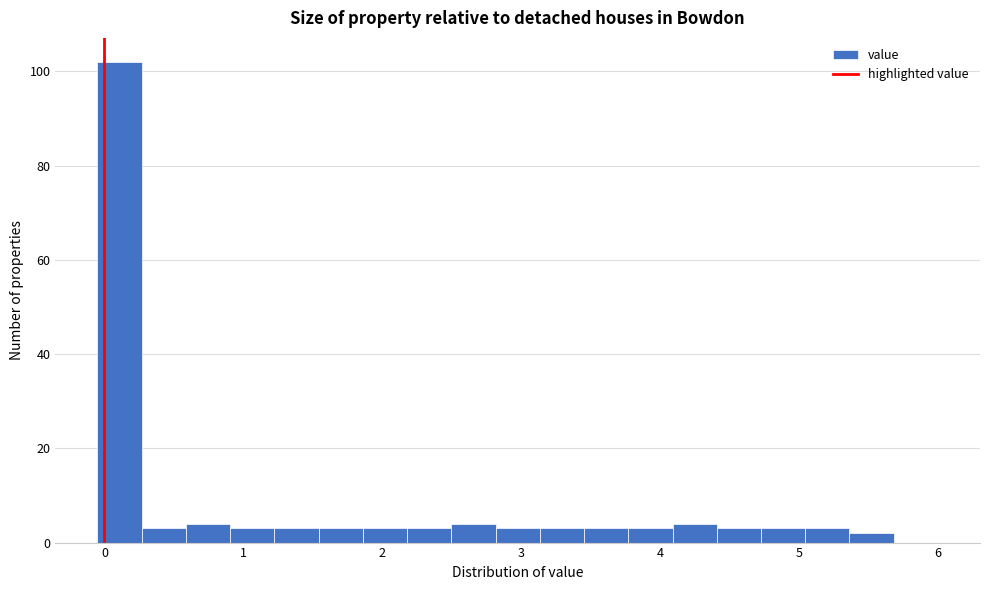

Around what value on the x-axis is the tallest bar? Give the approximate position of its centre, as read against the axis.

0.1